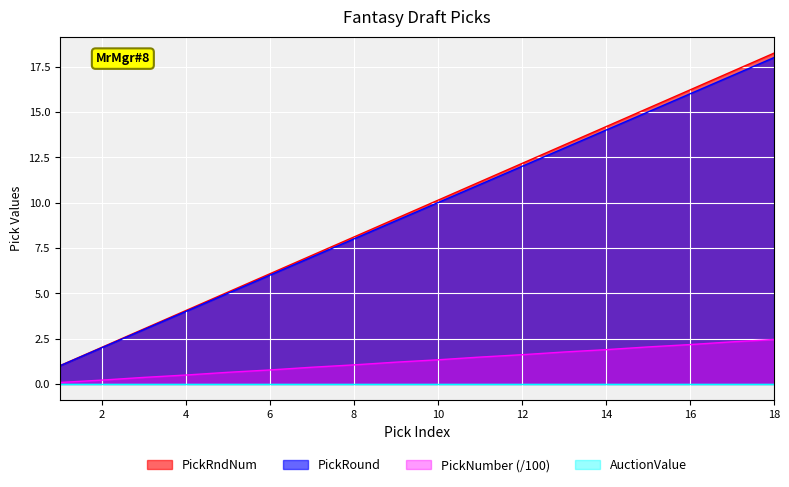

The value of PickNumber at 10 is 2.0. True or false?

False